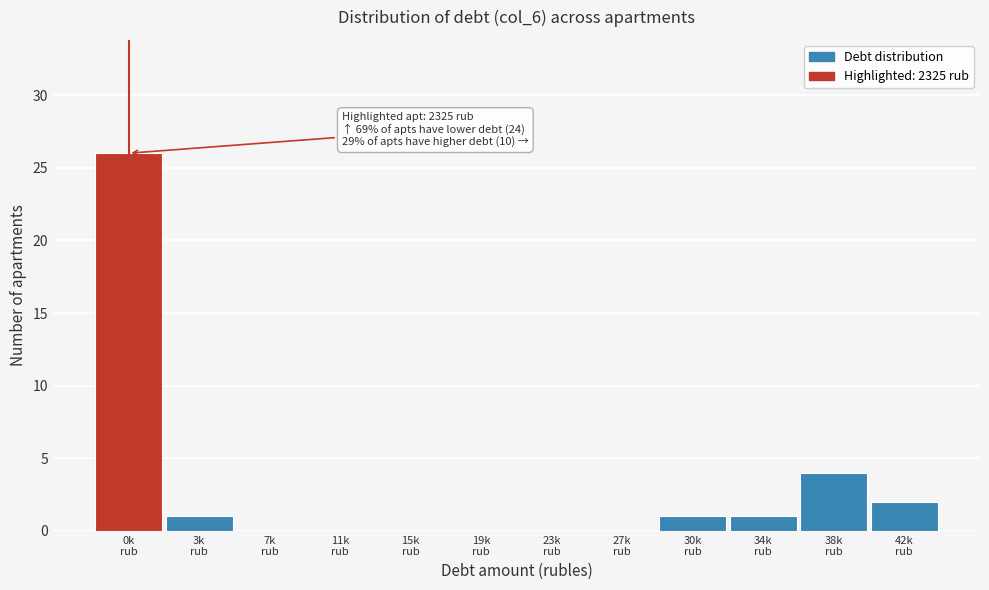

What is the greatest value displayed?

26